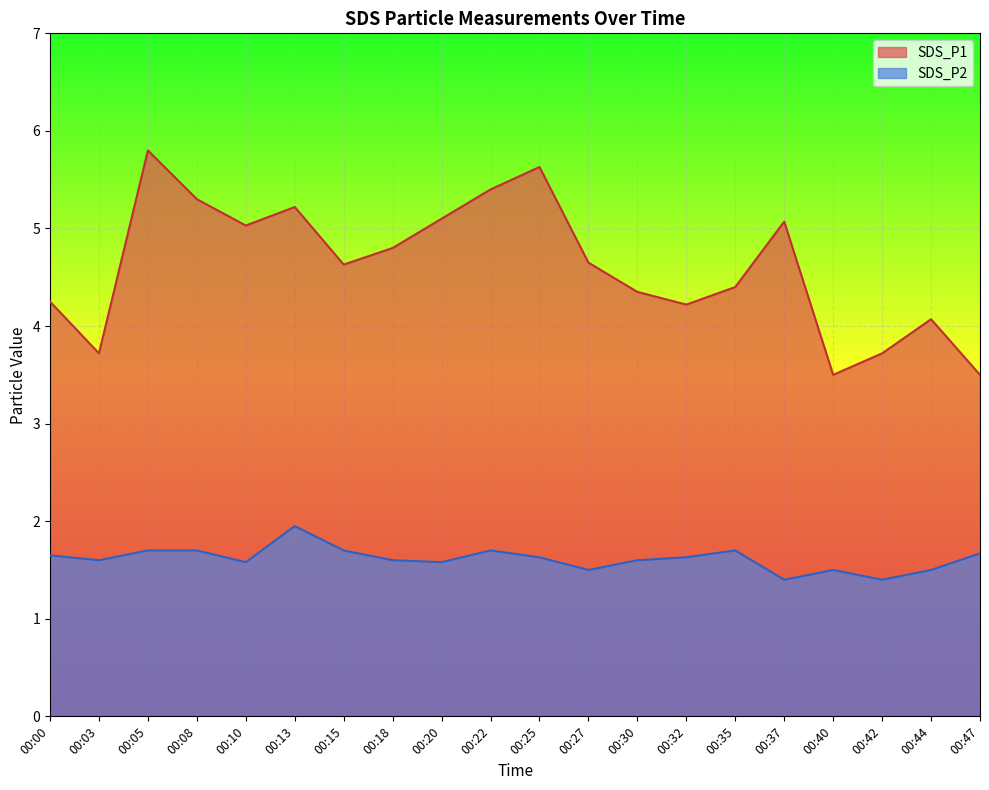

At which category does SDS_P2 reach its first local valley?

00:03